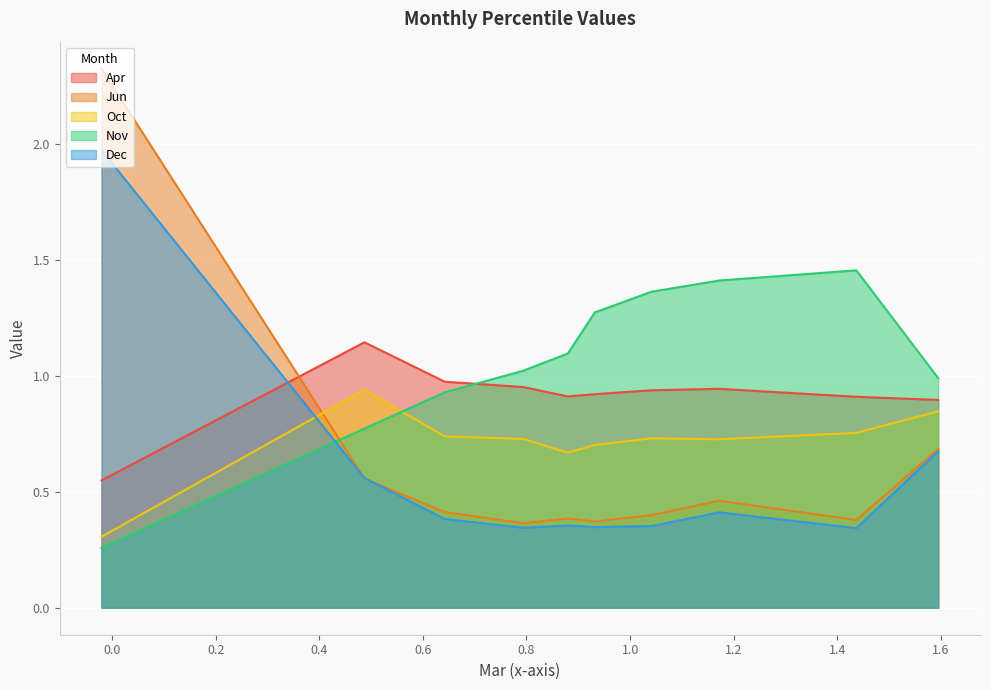

How many lines are shown in the chart?

5